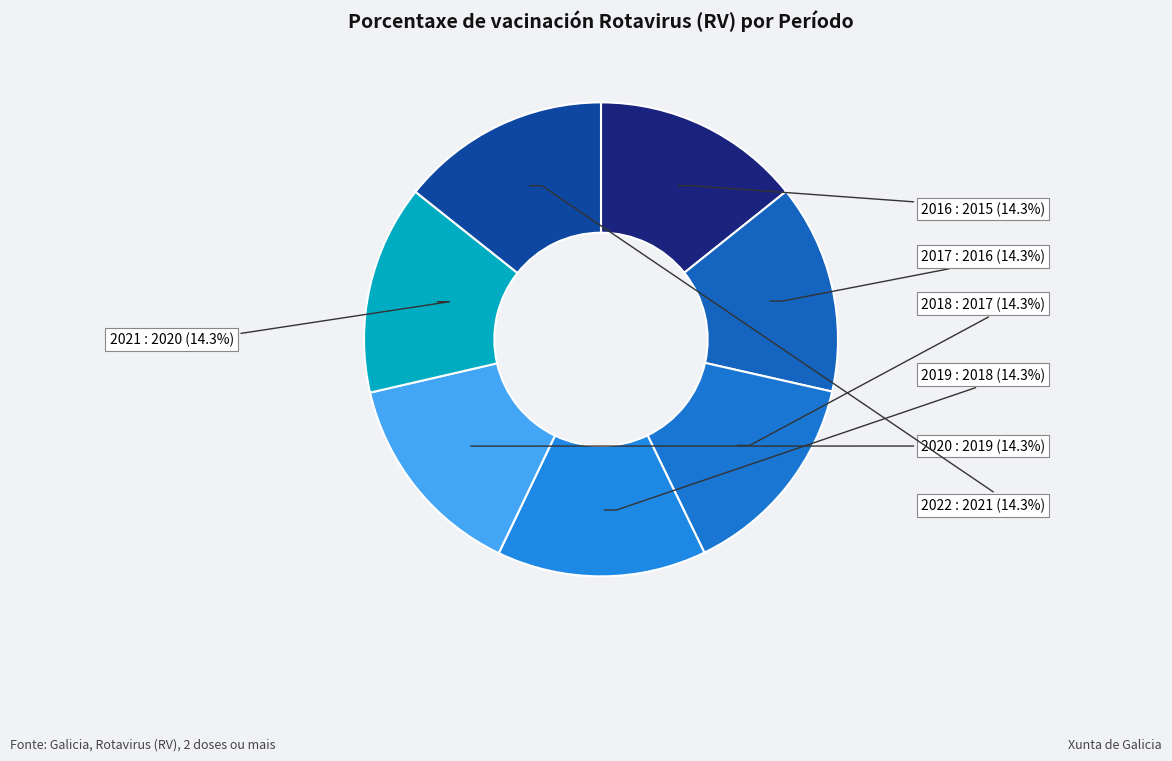

Is there a majority slice in this chart?

No